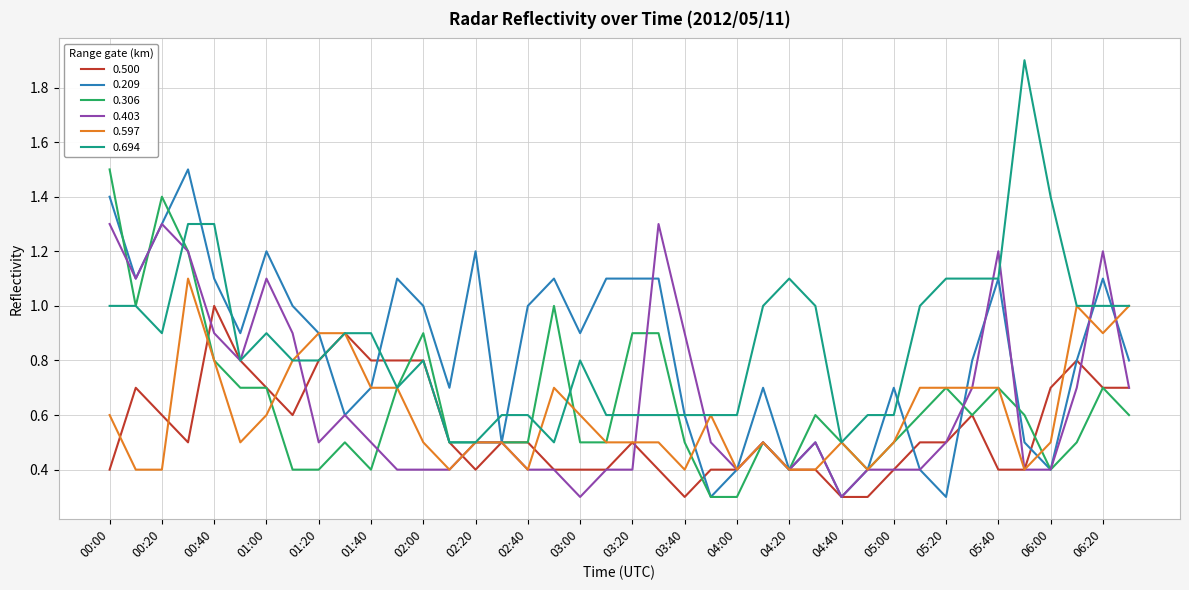

What is the sum of all 0.403 values?

26.1